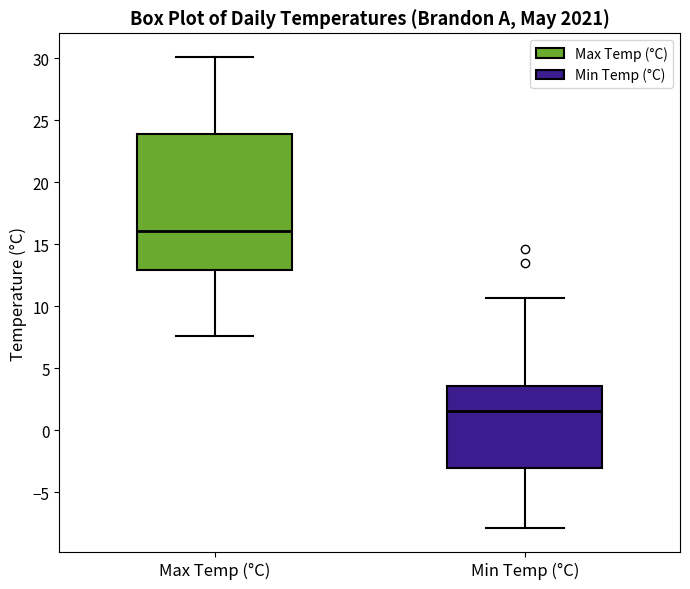

Which box is the tallest, from its lower edge to its upper edge?

Max Temp (°C)